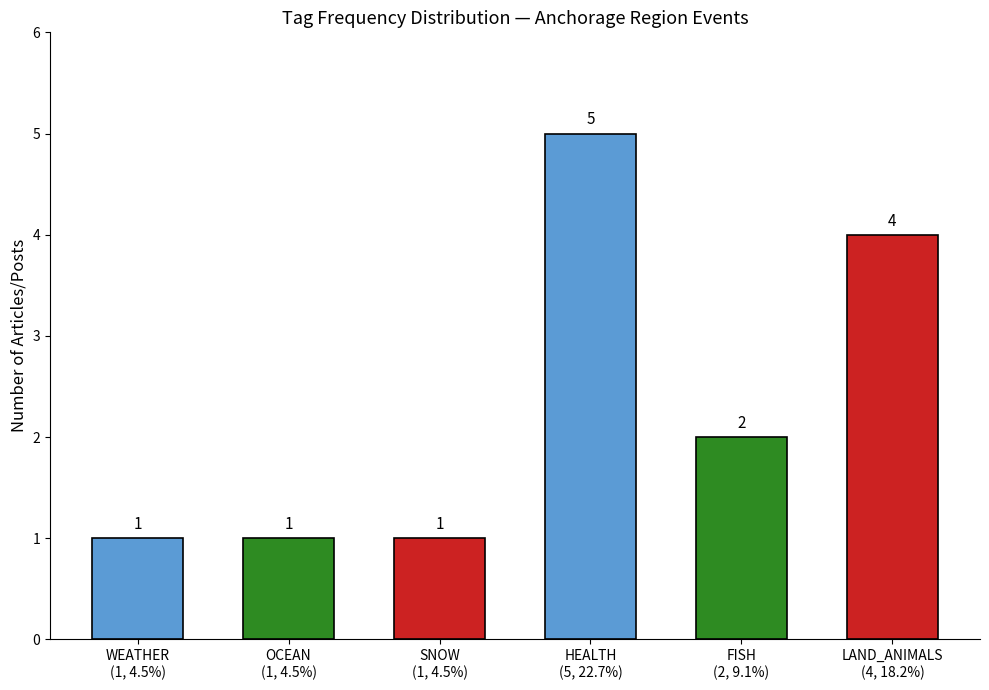

How many categories are shown in the chart?

6